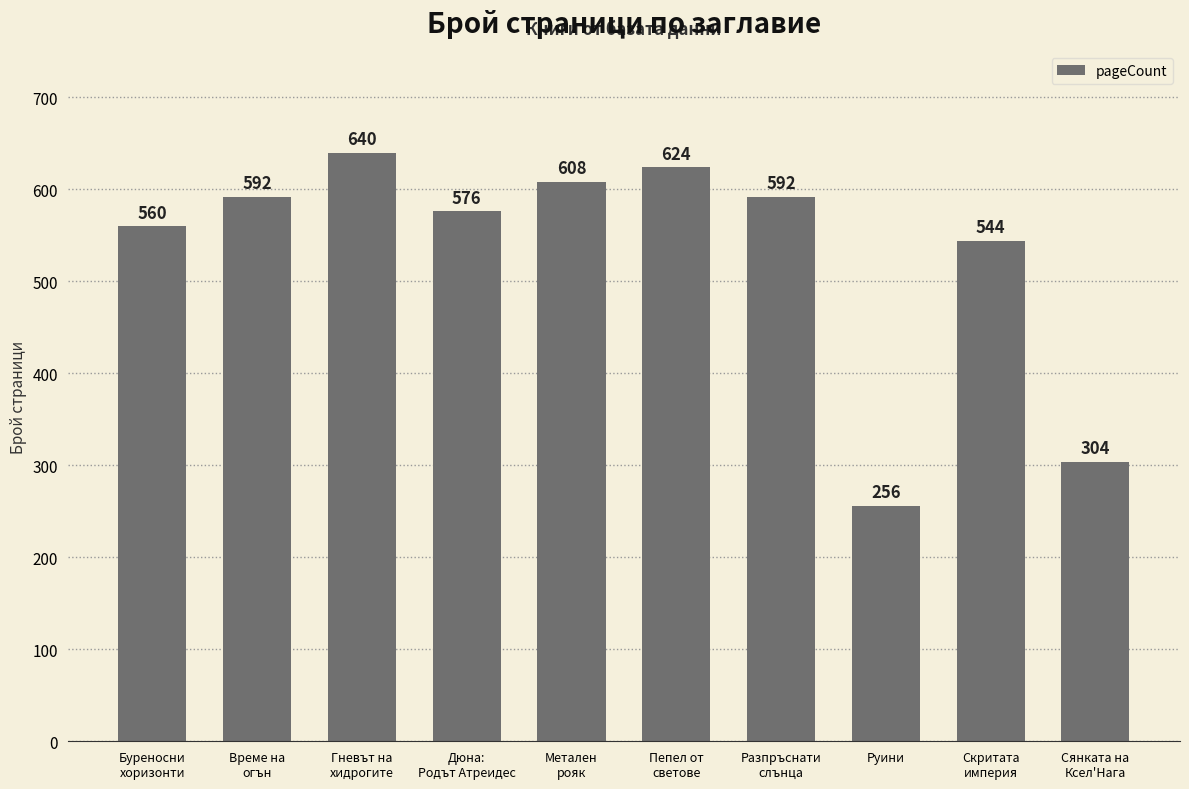

What is the difference between the second highest and minimum values?

368